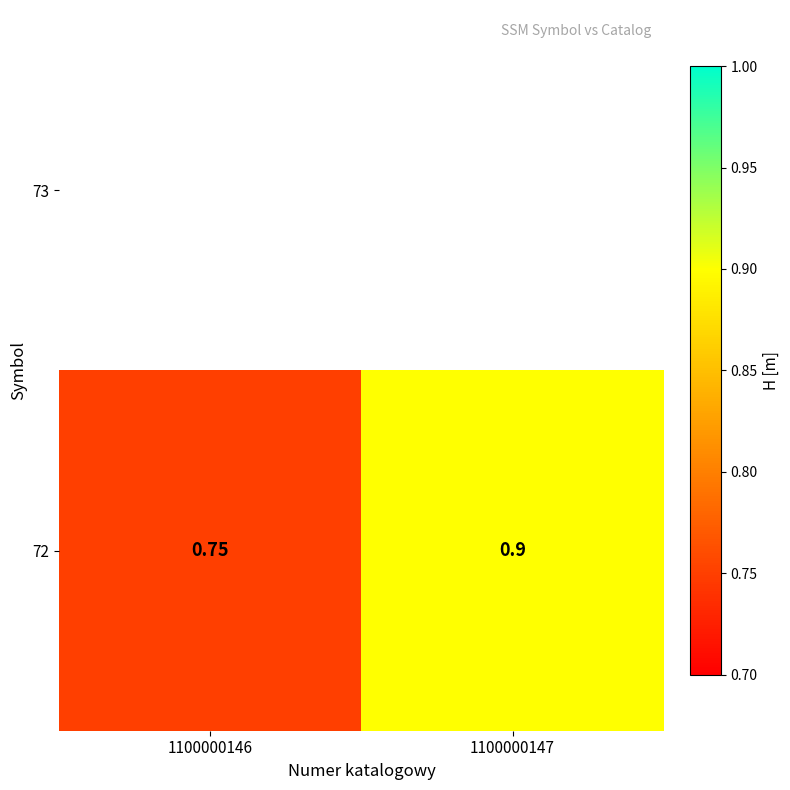

What is the greatest value displayed?

0.9